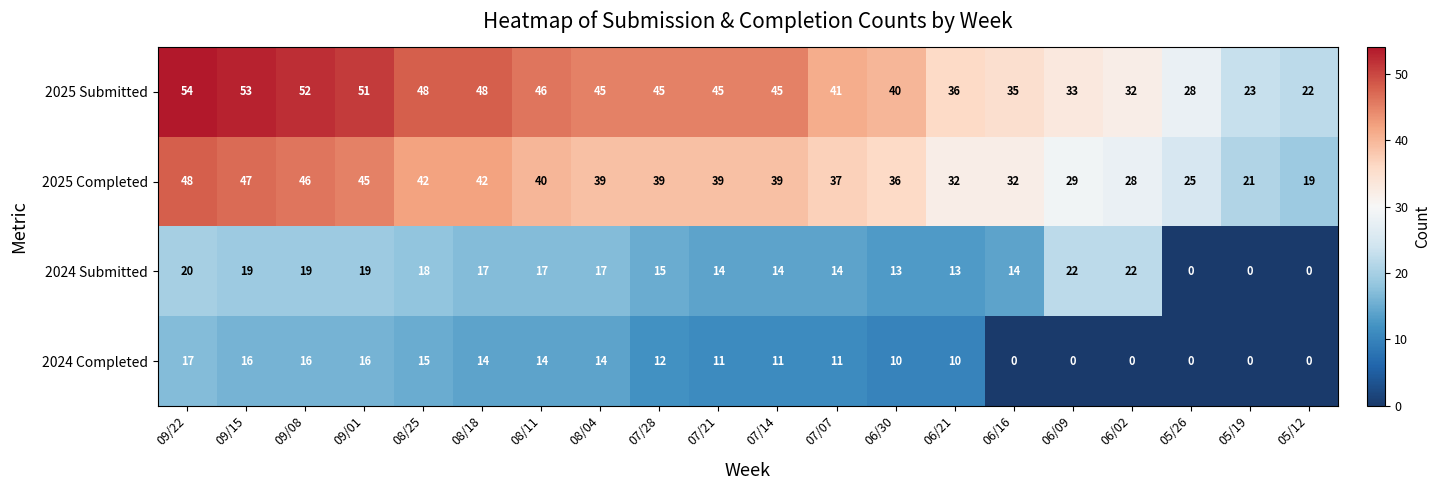

True or false: 2025 Completed has a value of 32 at 09/15.

False